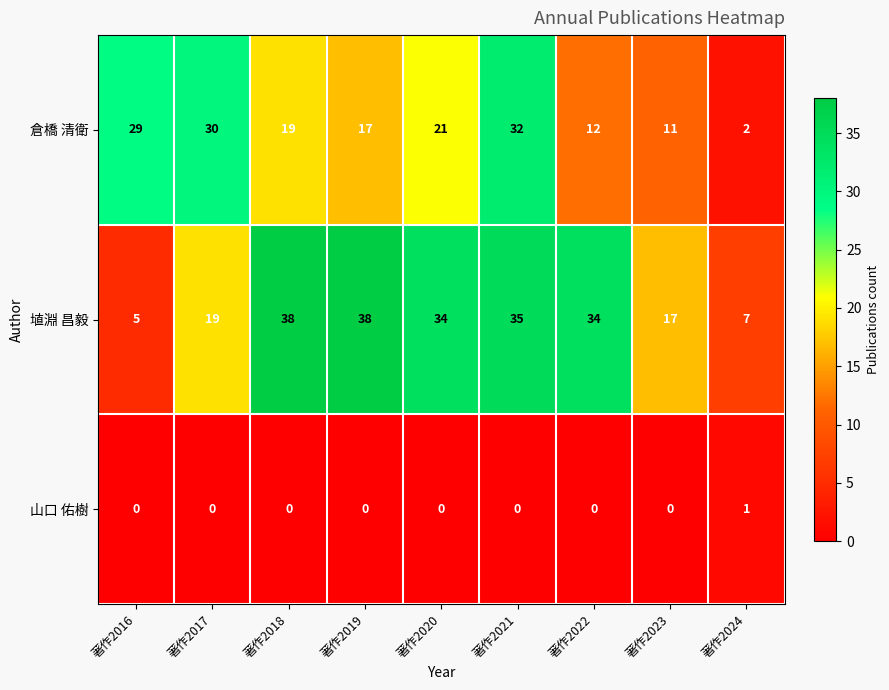

The value of 埴淵 昌毅 at 著作2018 is 38. True or false?

True